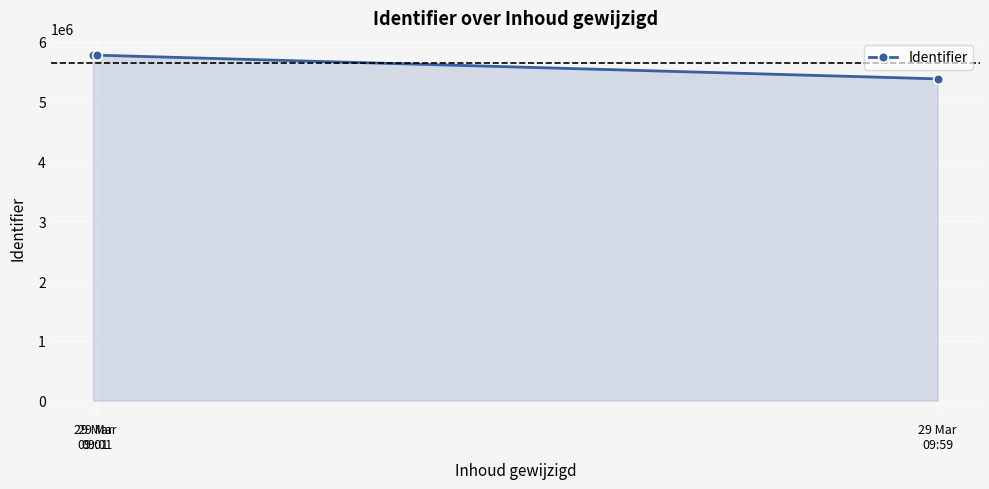

How many lines are shown in the chart?

1